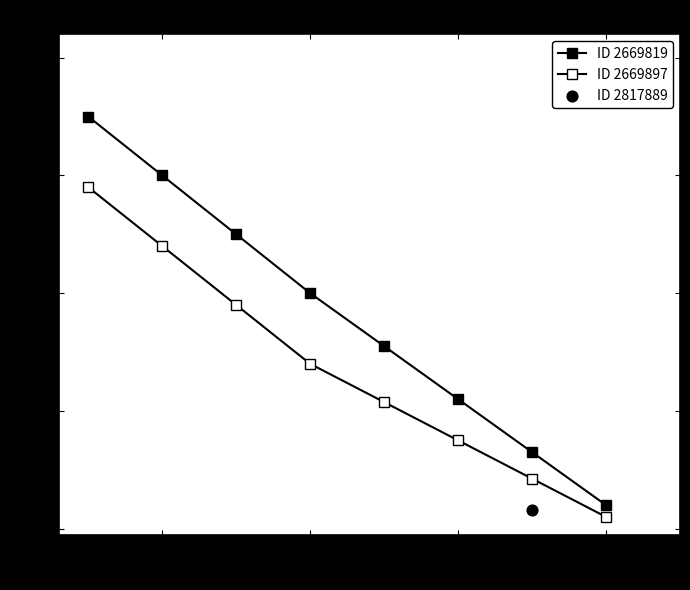

Which series has the largest total across all categories?

ID 2669819